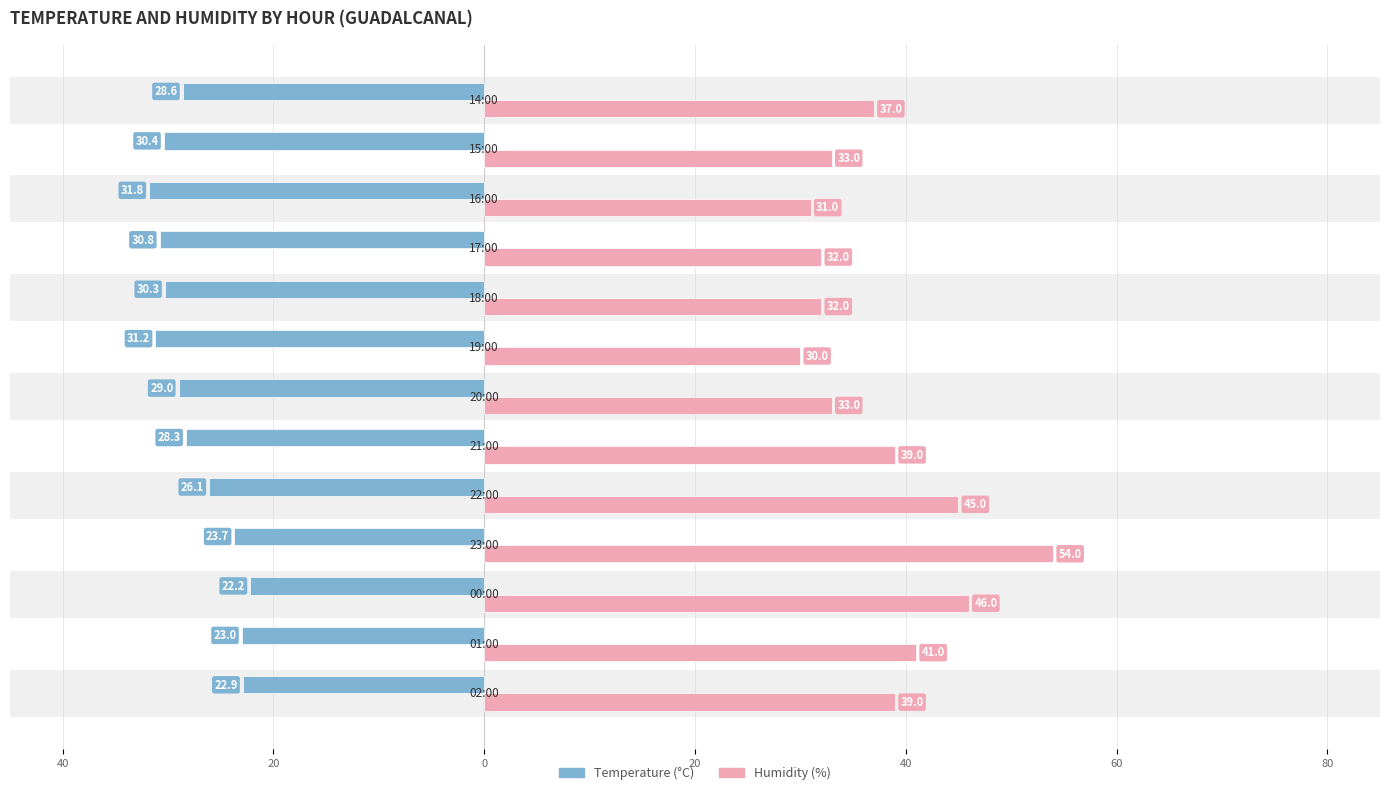

How many data points in Humidity (%) are above 37?

6